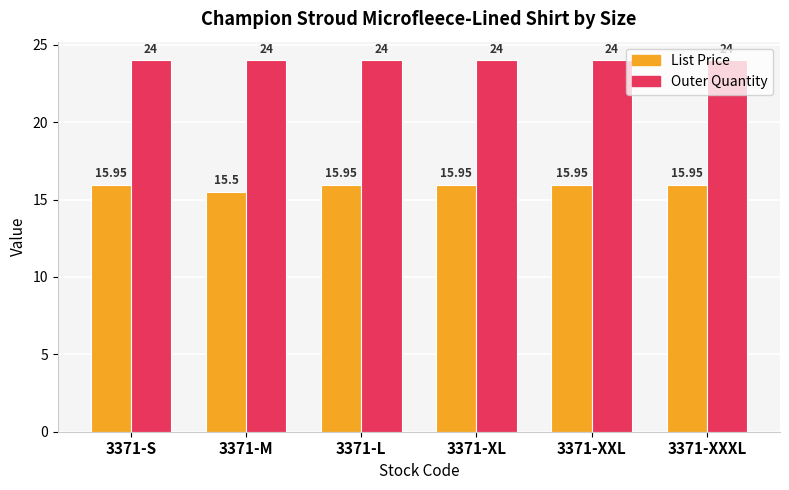

Which series has the largest range (max minus min)?

List Price